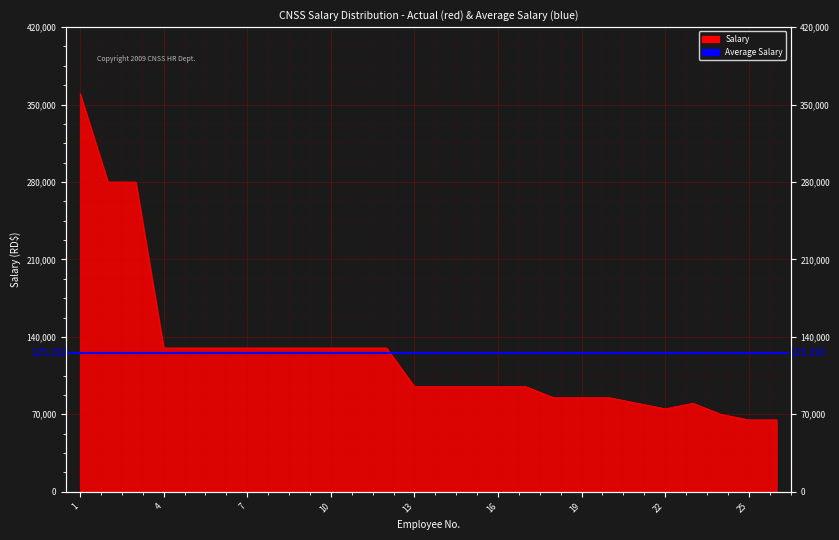

What is the value of the 11th point from the left?

130000